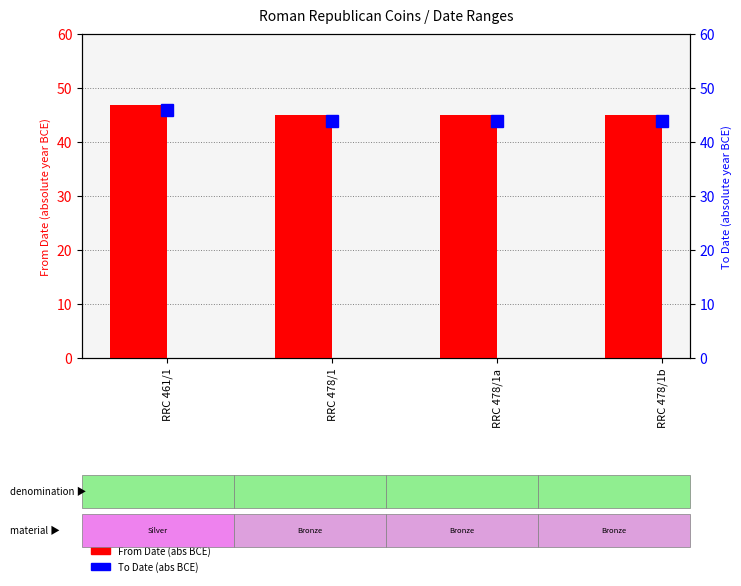

At RRC 461/1, list the series in order from smallest to largest.

To Date (abs BCE), From Date (abs BCE)